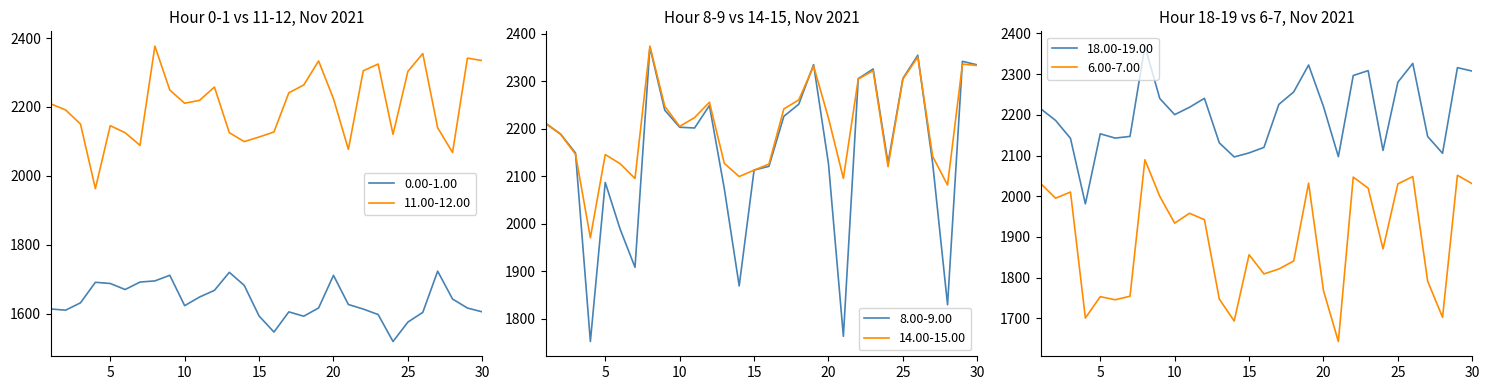

Reading right to left, transcribe all the data shown in this chart.

0.00-1.00: 30=1605.2	29=1616.3	28=1642.5	27=1723.2	26=1603.7	25=1575.6	24=1519.2	23=1597.5	22=1613.3	21=1626.6	20=1711.3	19=1616.5	18=1592.6	17=1605.2	16=1546.6	15=1593.3	14=1682.3	13=1719.9	12=1667.7	11=1648.3	10=1623.2	9=1711.4	8=1695.1	7=1691.8	6=1670.0	5=1687.6	4=1691.0	3=1631.5	2=1610.1	1=1613.6
11.00-12.00: 30=2334.3	29=2341.7	28=2067.8	27=2139.4	26=2354.9	25=2303.1	24=2120.4	23=2324.5	22=2304.8	21=2076.9	20=2223.7	19=2333.4	18=2263.6	17=2241.0	16=2127.3	15=2112.7	14=2099.3	13=2125.3	12=2257.6	11=2219.1	10=2210.6	9=2249.1	8=2376.5	7=2088.5	6=2125.2	5=2145.6	4=1962.9	3=2150.3	2=2191.2	1=2209.0
8.00-9.00: 30=2334.5	29=2342.1	28=1829.3	27=2127.4	26=2354.8	25=2305.9	24=2127.8	23=2325.9	22=2305.5	21=1762.9	20=2126.2	19=2335.1	18=2251.6	17=2226.2	16=2120.9	15=2113.0	14=1869.0	13=2073.8	12=2248.9	11=2201.6	10=2203.2	9=2239.1	8=2371.8	7=1908.2	6=1988.5	5=2086.9	4=1751.9	3=2149.0	2=2188.9	1=2211.3
14.00-15.00: 30=2333.2	29=2336.2	28=2081.4	27=2141.8	26=2351.1	25=2304.7	24=2120.1	23=2322.4	22=2304.7	21=2095.6	20=2222.2	19=2332.0	18=2260.7	17=2241.8	16=2125.7	15=2112.8	14=2099.3	13=2127.2	12=2255.8	11=2223.4	10=2205.0	9=2247.3	8=2374.1	7=2095.3	6=2126.5	5=2145.7	4=1970.4	3=2146.4	2=2188.3	1=2210.9
18.00-19.00: 30=2307.4	29=2315.9	28=2105.5	27=2146.7	26=2326.2	25=2280.3	24=2112.5	23=2308.5	22=2296.6	21=2097.3	20=2220.4	19=2322.3	18=2256.3	17=2225.5	16=2120.0	15=2106.4	14=2096.6	13=2131.2	12=2240.5	11=2218.6	10=2200.5	9=2240.1	8=2368.8	7=2147.0	6=2142.8	5=2153.4	4=1981.3	3=2142.2	2=2186.2	1=2214.9
6.00-7.00: 30=2030.6	29=2051.6	28=1702.5	27=1791.4	26=2048.4	25=2030.4	24=1870.8	23=2020.0	22=2047.0	21=1643.2	20=1768.1	19=2032.1	18=1841.0	17=1821.2	16=1809.2	15=1856.2	14=1693.6	13=1747.4	12=1942.5	11=1958.1	10=1934.0	9=1999.7	8=2089.6	7=1754.5	6=1745.7	5=1753.4	4=1700.9	3=2010.3	2=1995.2	1=2031.0